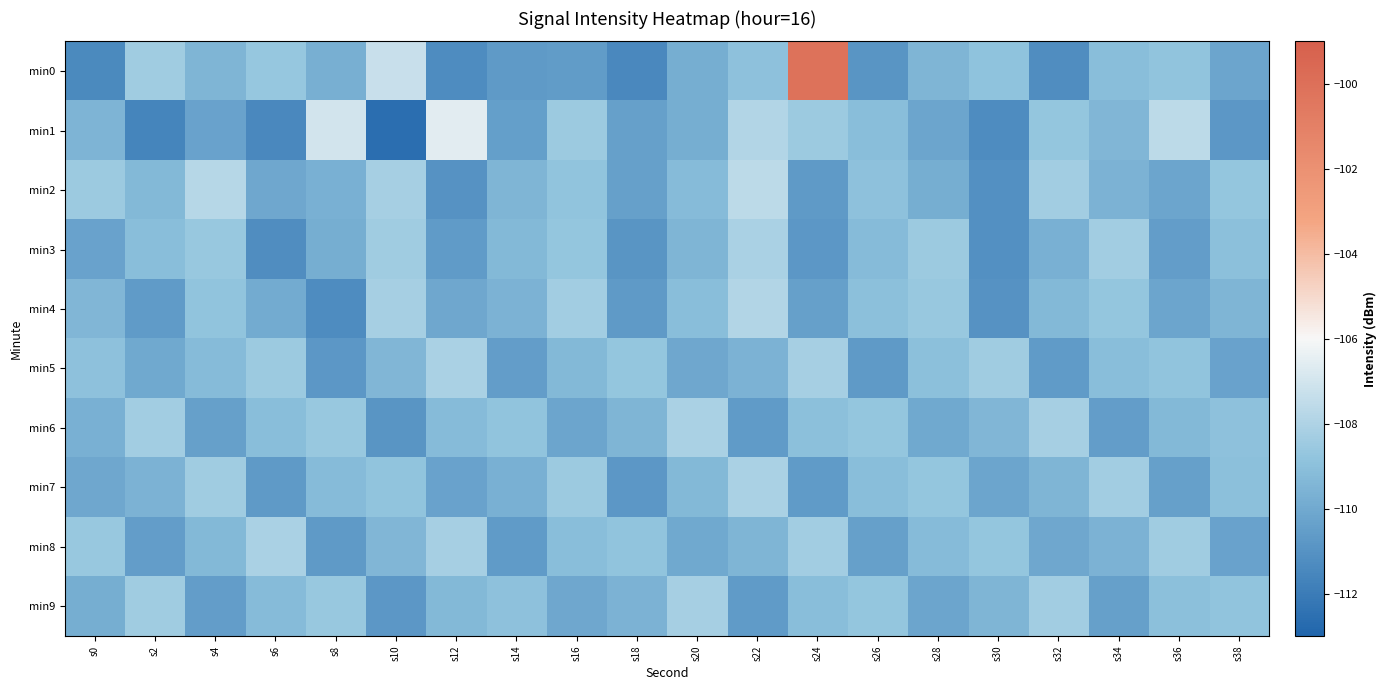

At which category is the sum across all series the highest?

s24